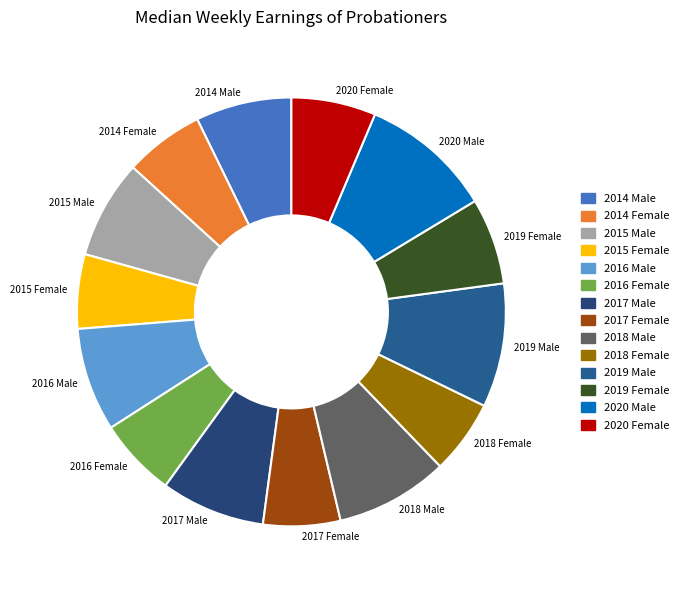

What is the largest slice in the pie chart?

2020 Male